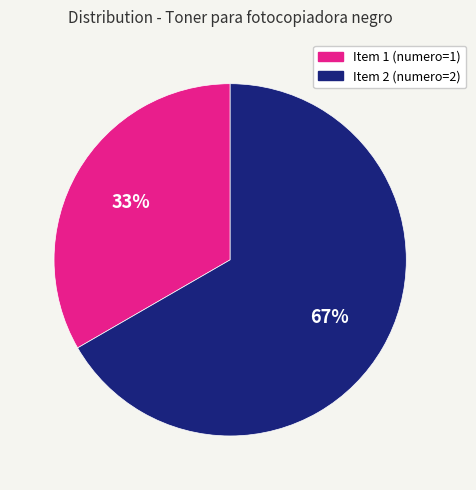

To the nearest percent, what portion does Item 1 (numero=1) represent?

33%